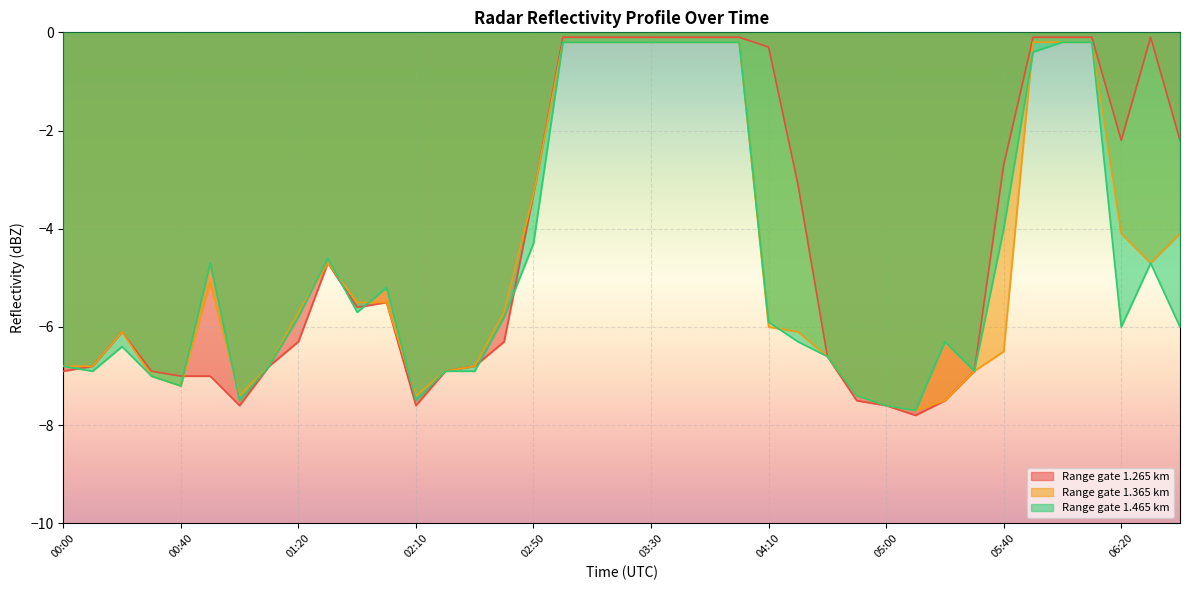

The 1.465 series shows -0.2 at 03:00. True or false?

True